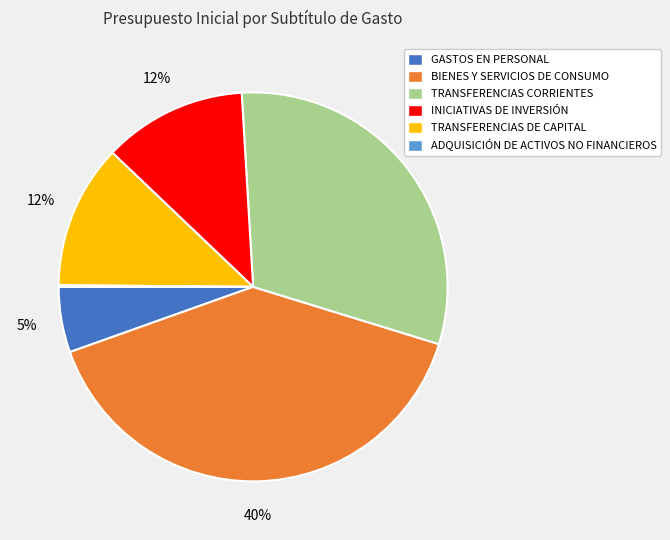

What is the largest slice in the pie chart?

BIENES Y SERVICIOS DE CONSUMO